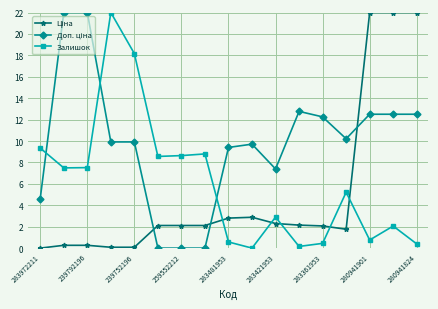

What is the maximum value for Залишок?

22.0